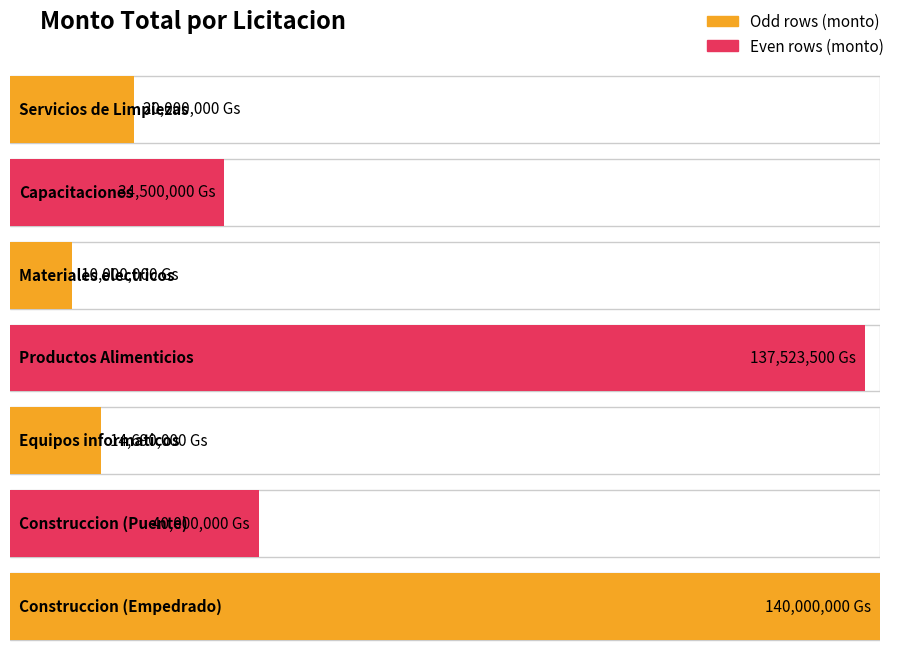

Reading left to right, list all the values displayed in this chart.

290897=20000000	290925=34500000	290931=10000000	291101=137523500	291125=14690000	291130=40000000	291116=140000000